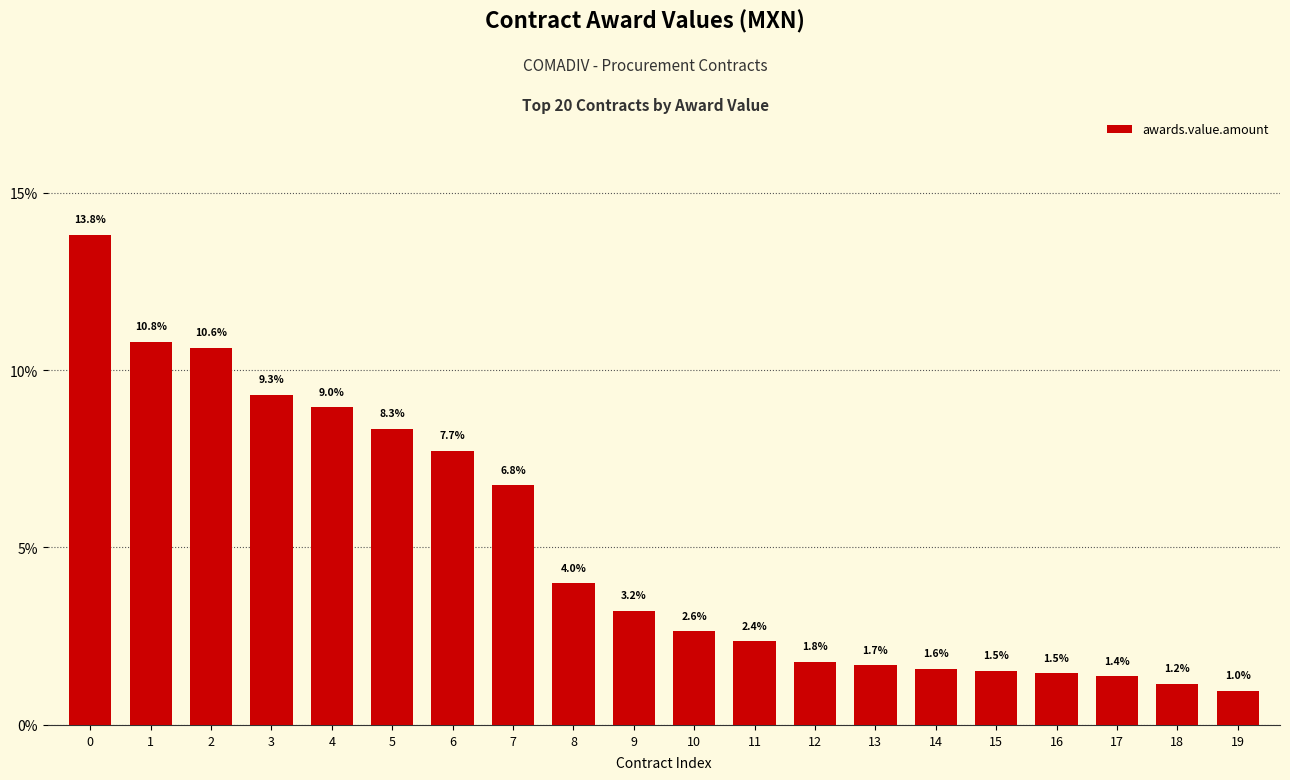

Reading right to left, extract all data points from this chart.

19=1.0	18=1.2	17=1.4	16=1.5	15=1.5	14=1.6	13=1.7	12=1.8	11=2.4	10=2.6	9=3.2	8=4.0	7=6.8	6=7.7	5=8.3	4=9.0	3=9.3	2=10.6	1=10.8	0=13.8